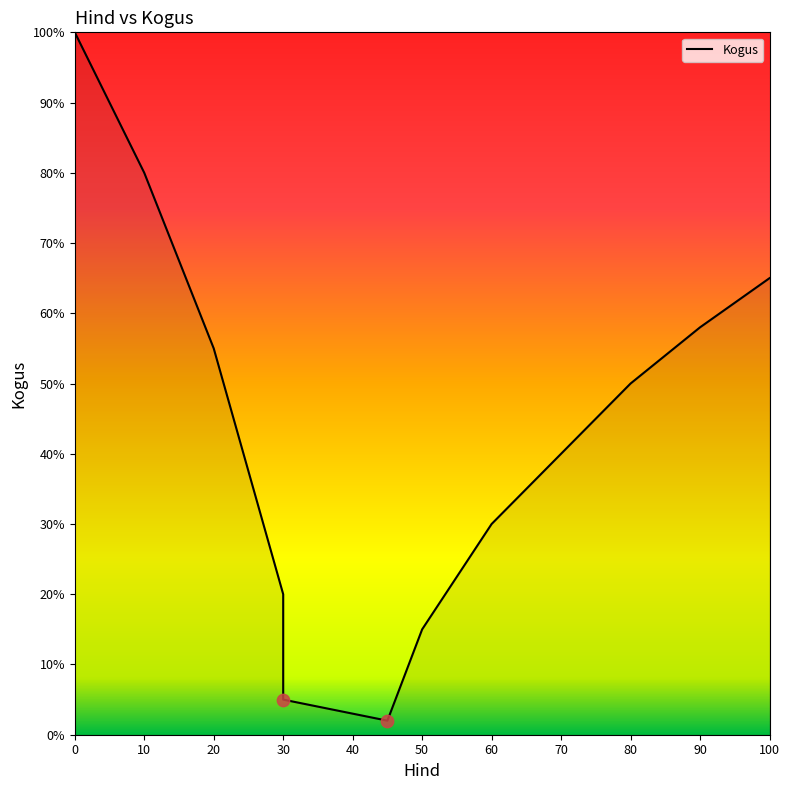

Which has a higher value, 20 or 70?

20